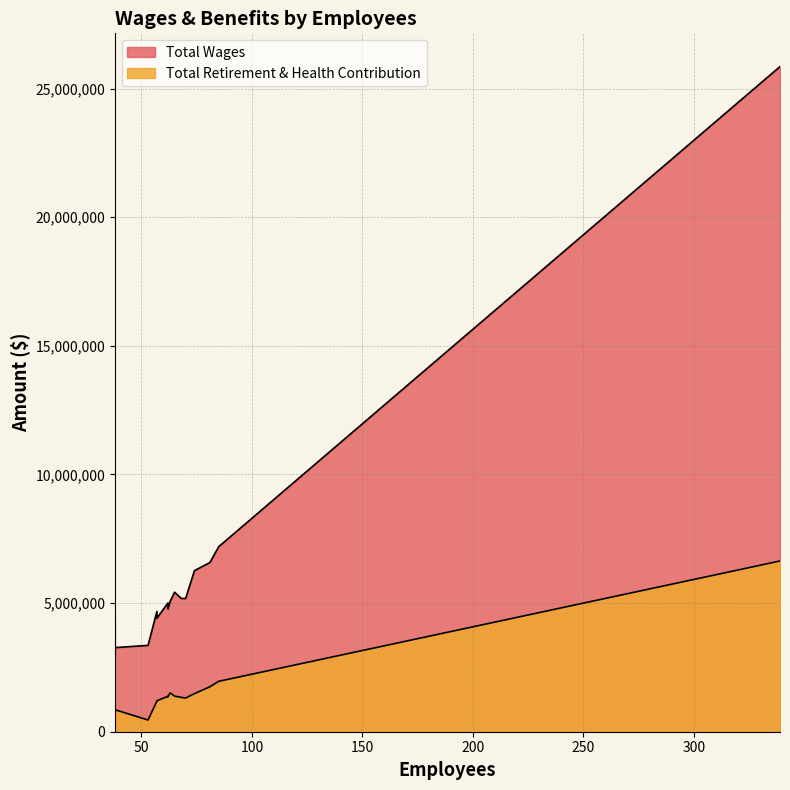

Rank the series by their maximum value, from lowest to highest.

Total Retirement & Health Contribution, Total Wages